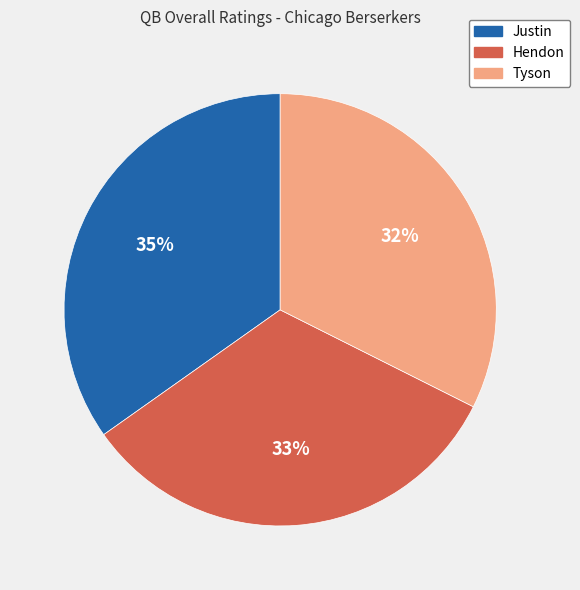

To the nearest percent, what is the average slice percentage?

33%